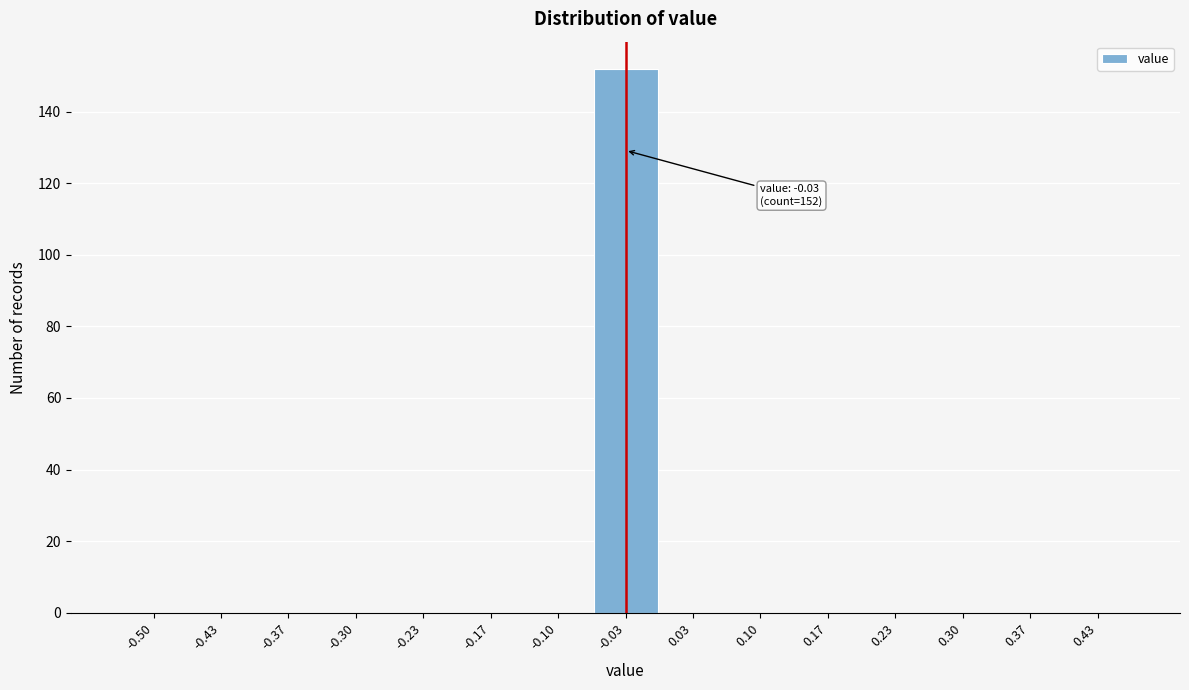

Reading left to right, list all the values displayed in this chart.

-0.50=0	-0.43=0	-0.37=0	-0.30=0	-0.23=0	-0.17=0	-0.10=0	-0.03=152	0.03=0	0.10=0	0.17=0	0.23=0	0.30=0	0.37=0	0.43=0